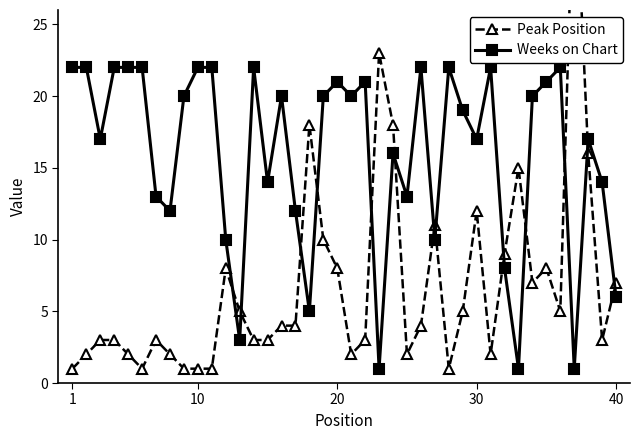

How many values in the Peak Position series are below 4?

19